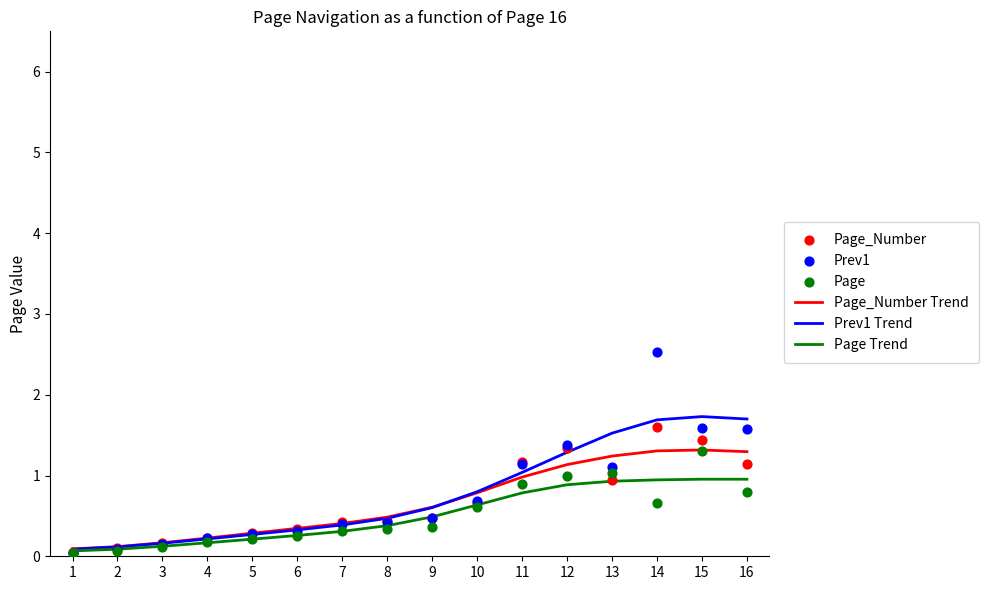

Which series has the largest Y range (max minus min)?

Prev1